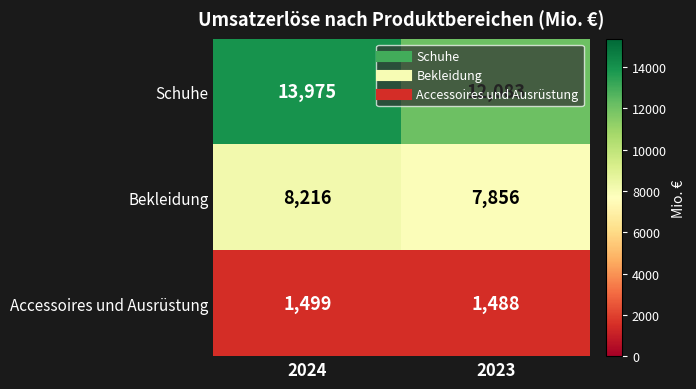

What is the minimum value shown in the chart?

1488